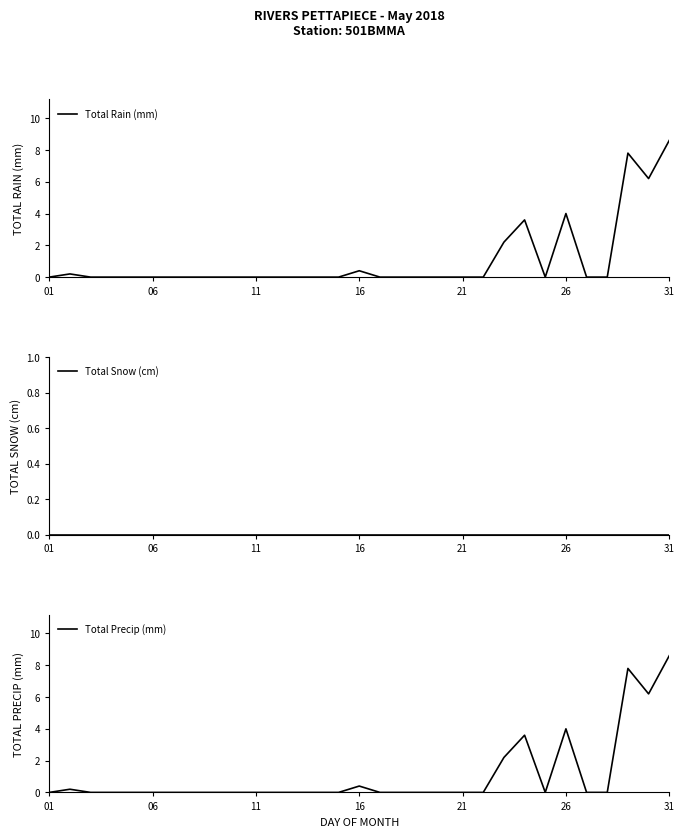

The value of Total Rain (mm) at 01 is 5.2. True or false?

False